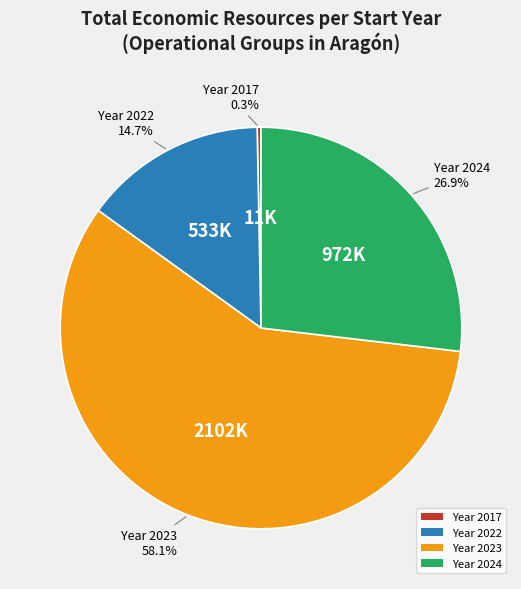

What is the smallest slice in the pie chart?

Year 2017